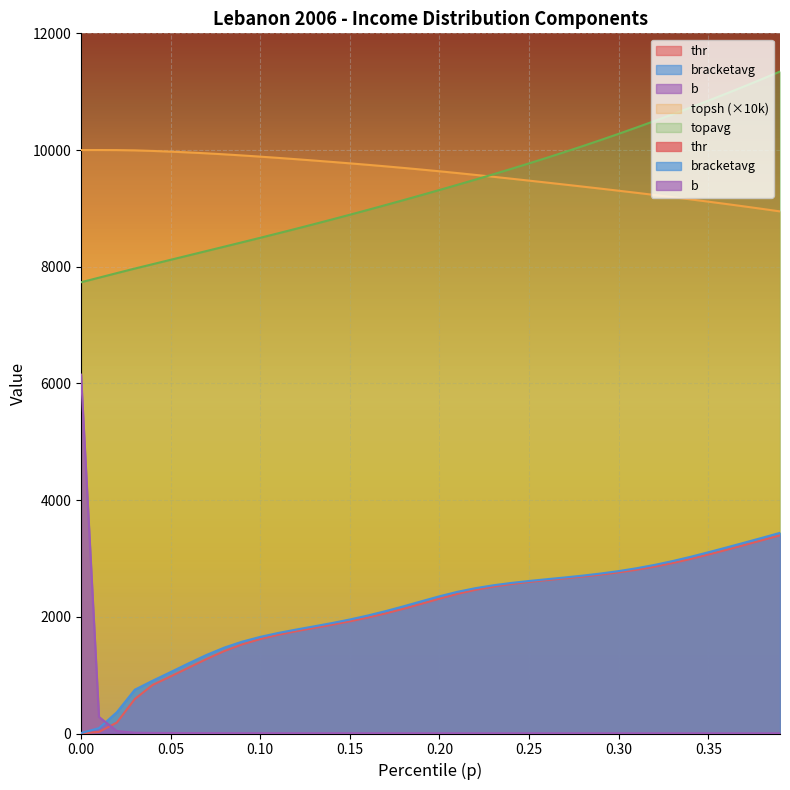

What is the maximum value for thr?

3396.3